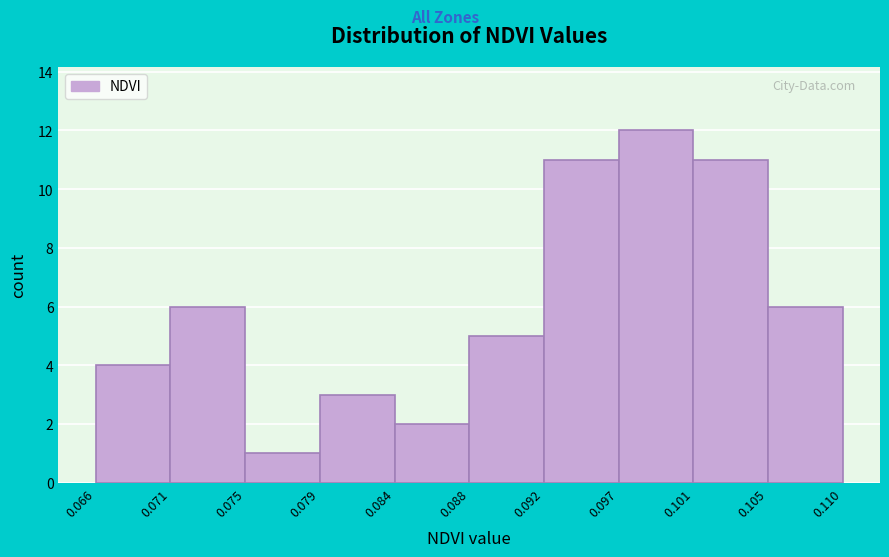

Reading left to right, list every bar in this chart as the range it spans on the x-axis followed by its height. The values are not printed on the chart, so give them approximately, as read against the axis.

0.066 to 0.071: 4
0.071 to 0.075: 6
0.075 to 0.079: 1
0.079 to 0.084: 3
0.084 to 0.088: 2
0.088 to 0.092: 5
0.092 to 0.097: 11
0.097 to 0.101: 12
0.101 to 0.105: 11
0.105 to 0.110: 6